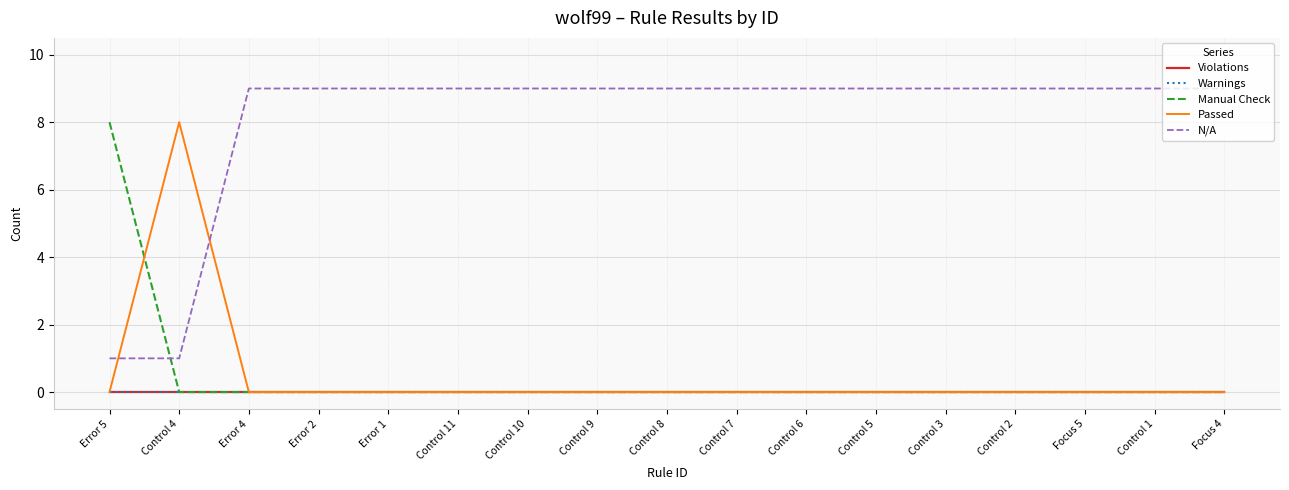

Between Control 5 and Control 11, which is larger?

Control 5